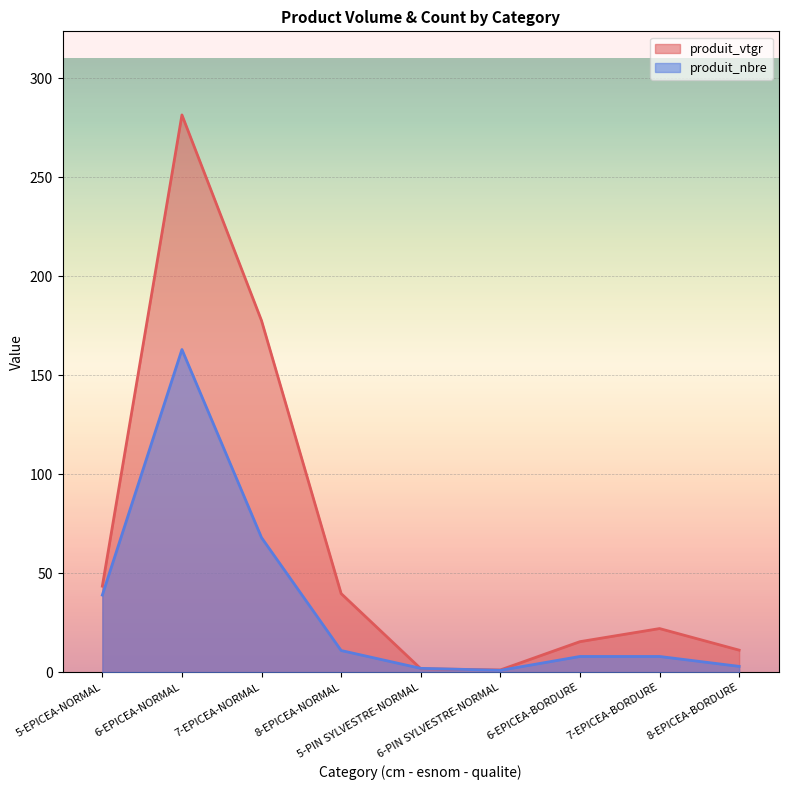

At 7-EPICEA-BORDURE, list the series in order from largest to smallest.

produit_vtgr, produit_nbre